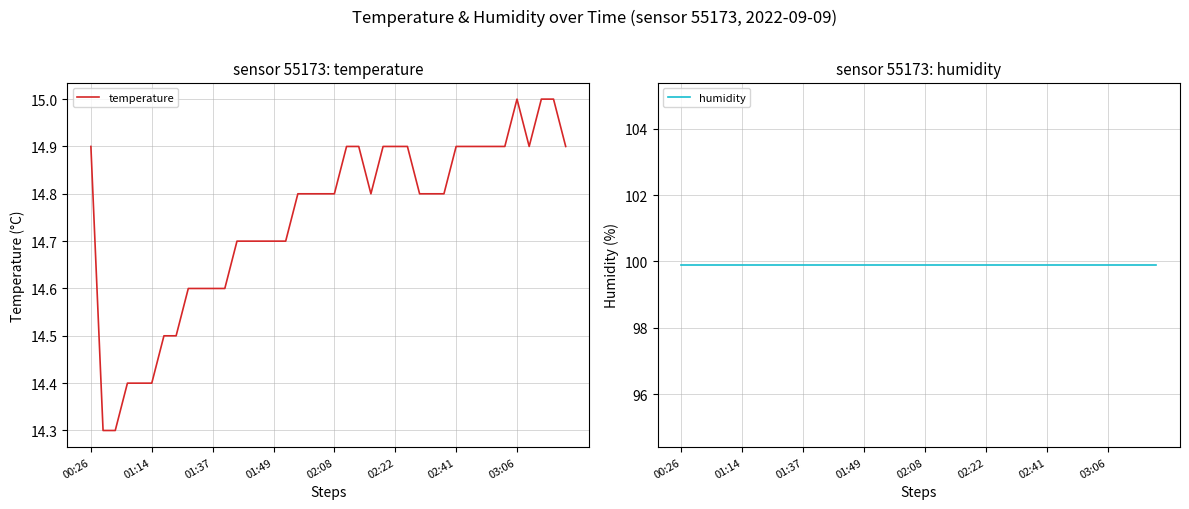

What is the sum of the temperature values at 28 and 13?

29.5